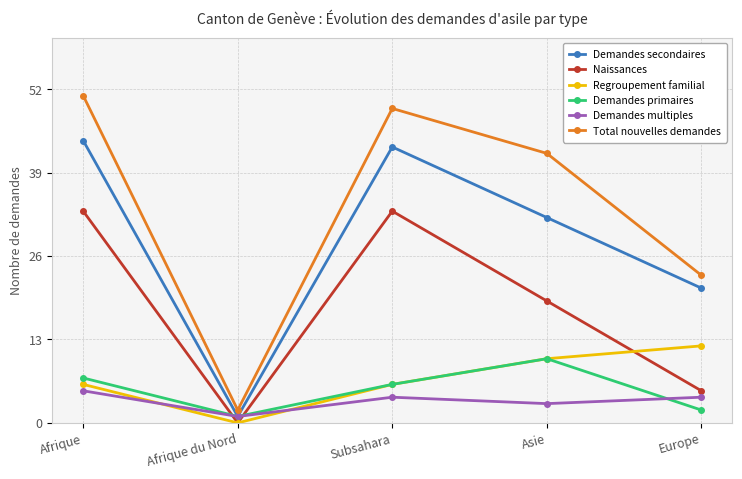

True or false: Total nouvelles demandes has a value of 2 at Afrique du Nord.

True